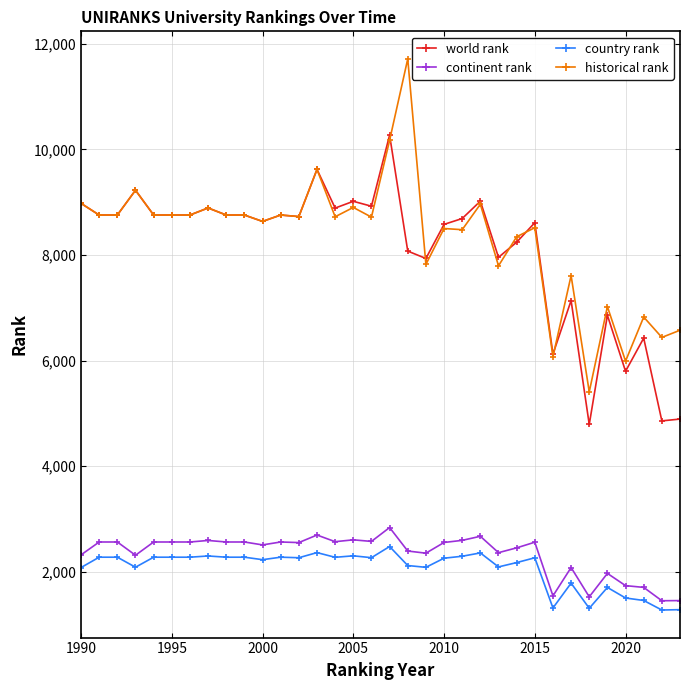

How many distinct data groups are displayed?

4